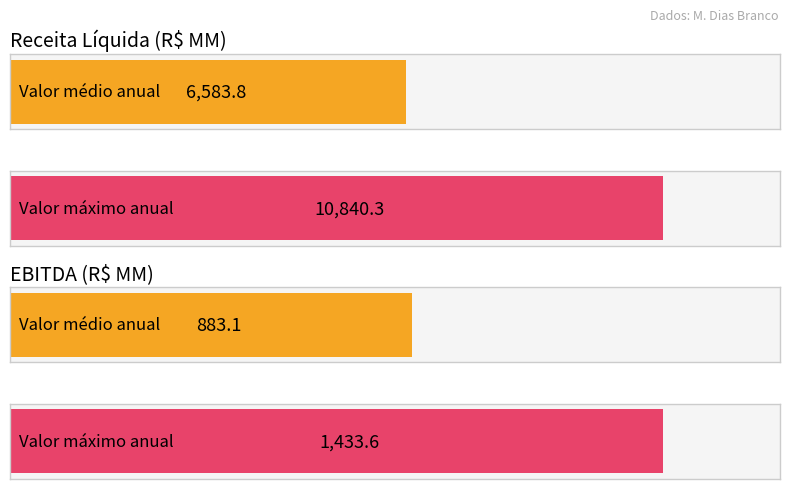

The value of EBITDA (R$ MM) at 2019 is 1165.4. True or false?

False